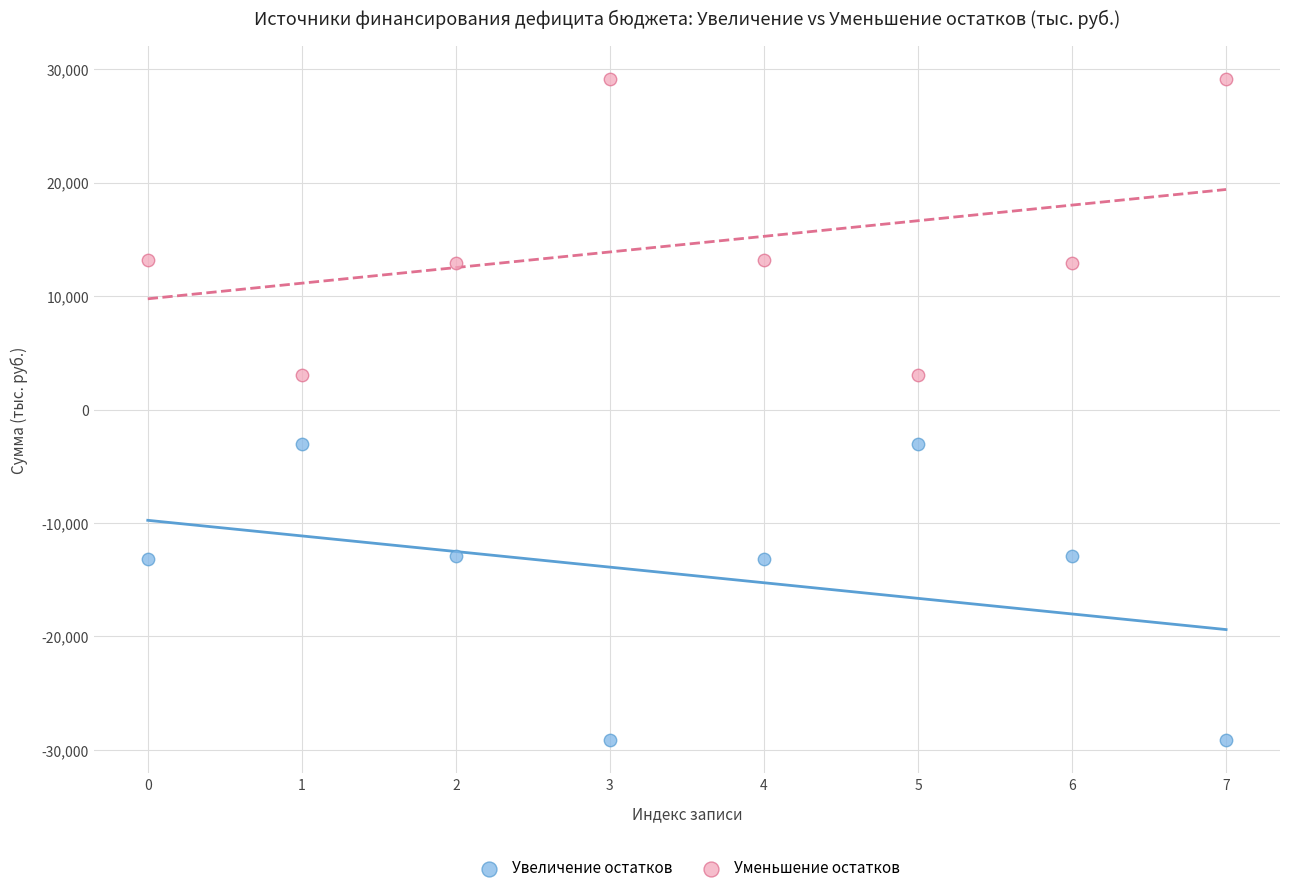

Which series contains the lowest Y value?

Увеличение остатков